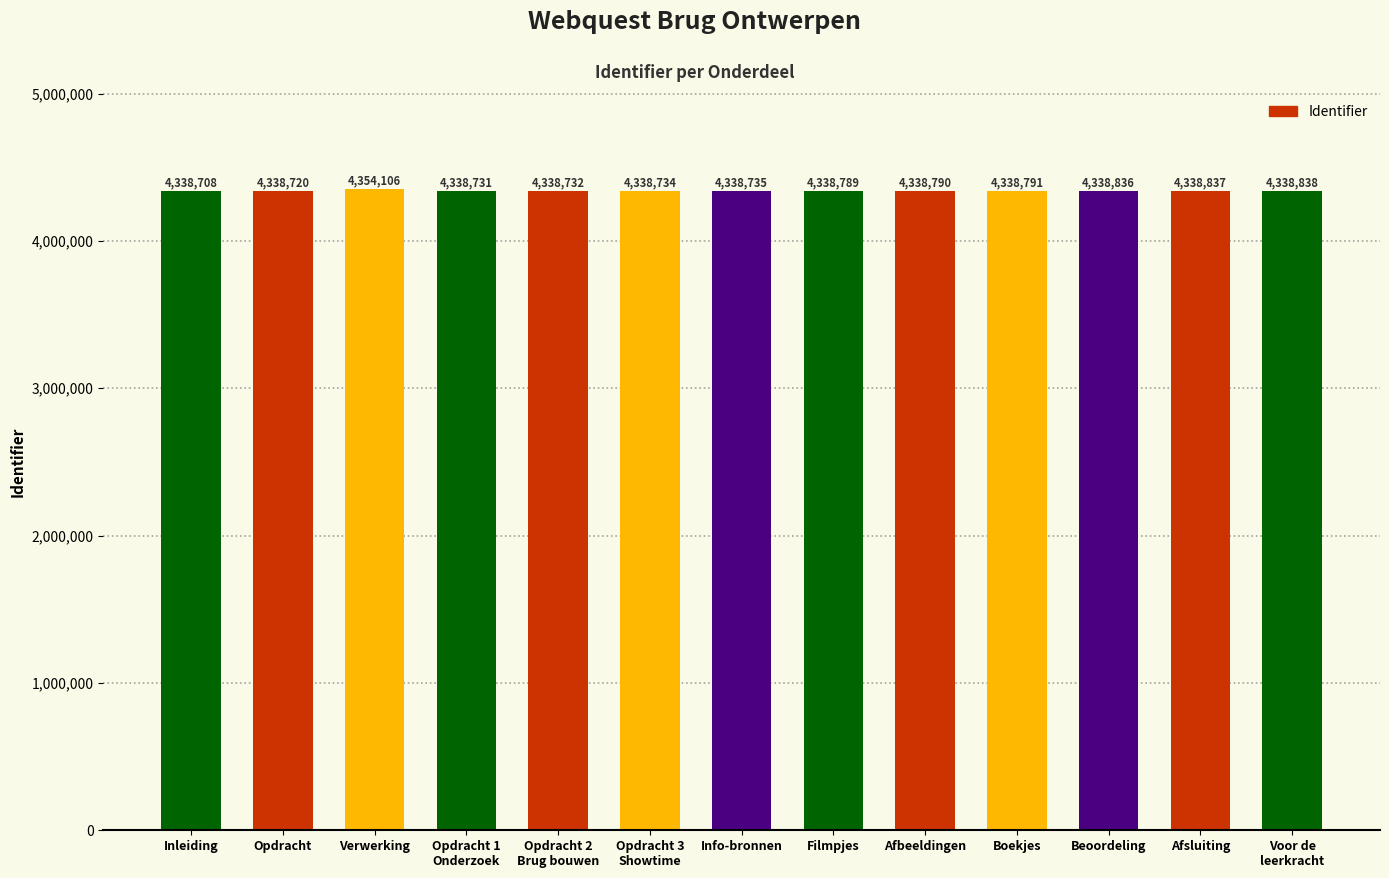

What is the change in value from Opdracht 1
Onderzoek to Filmpjes?

+58